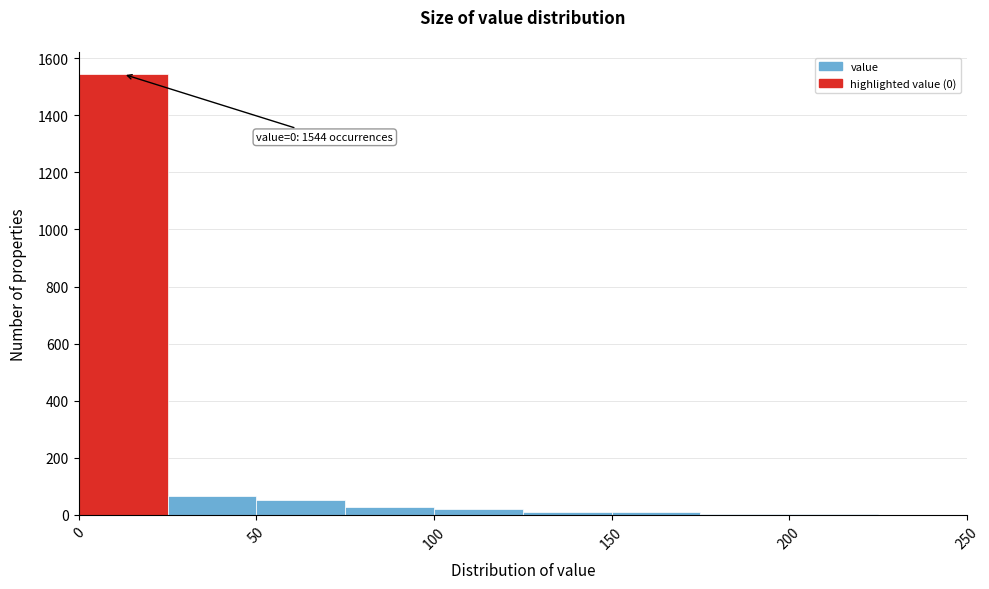

Over which range of the x-axis is the bar tallest?

0 to 25